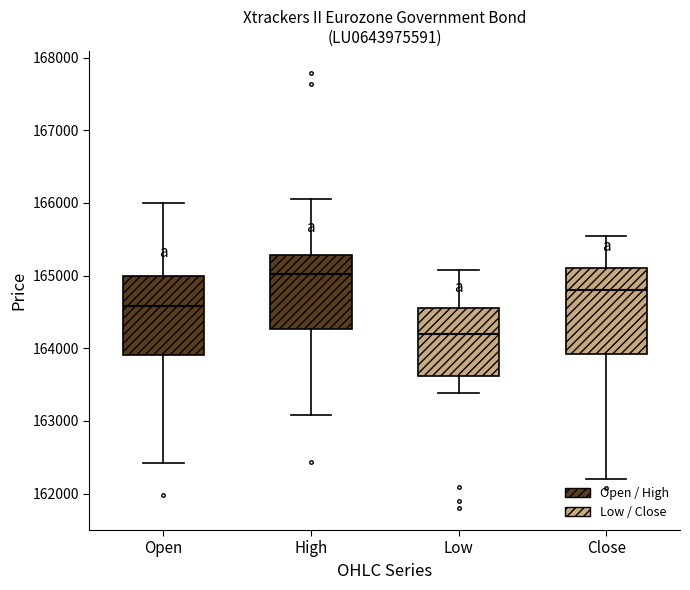

Reading left to right, read every box against the y-axis: the position of its median line, the range the box covers, and the ends of its whiskers. The values are not printed on the chart, so give them approximately, as read against the axis.

Open: median 164600, box 163900 to 165000, whiskers 162400 to 166000
High: median 165000, box 164300 to 165300, whiskers 163100 to 166100
Low: median 164200, box 163600 to 164600, whiskers 163400 to 165100
Close: median 164800, box 163900 to 165100, whiskers 162200 to 165500